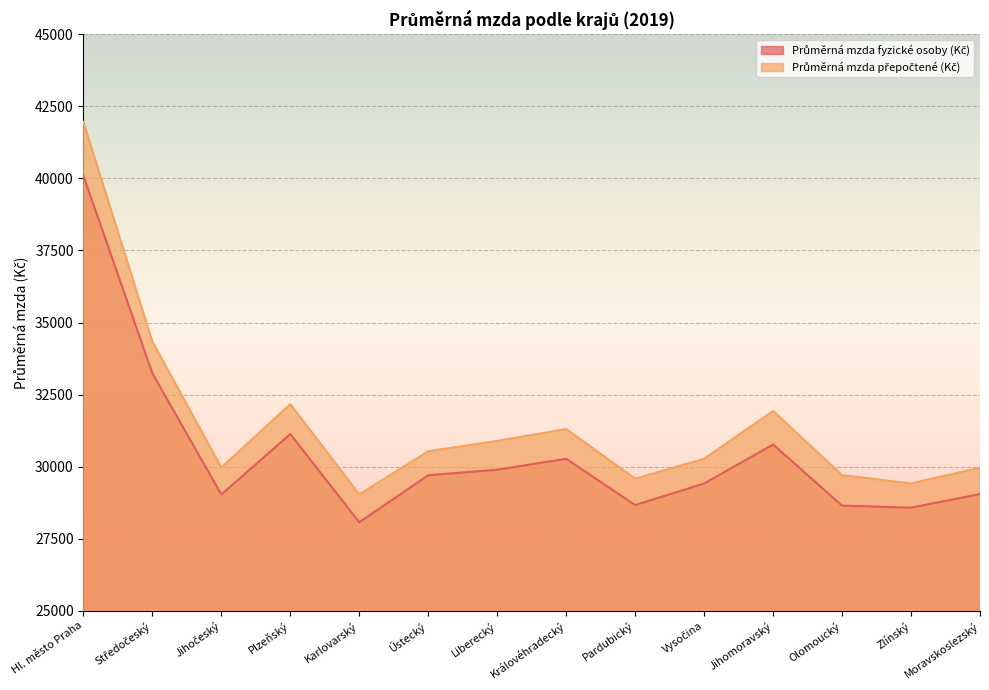

The Průměrná mzda fyzické osoby (Kč) series shows 46505 at Plzeňský. True or false?

False